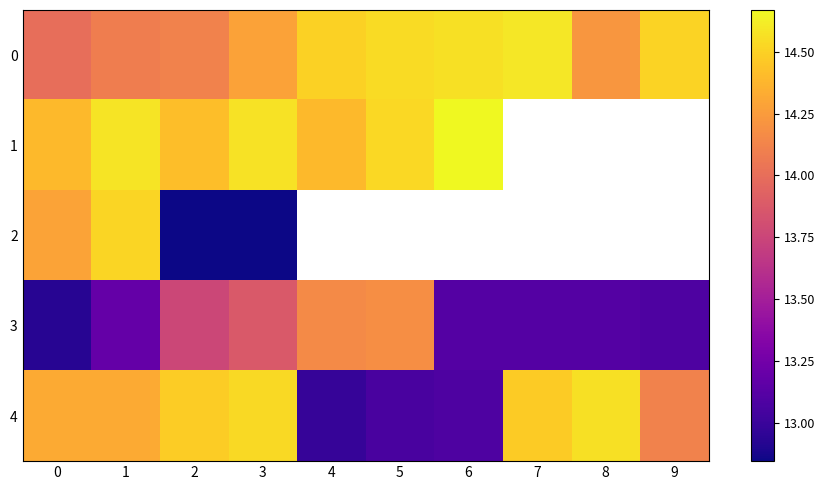

What is the difference between the second highest and minimum values in the 0 series?

0.6